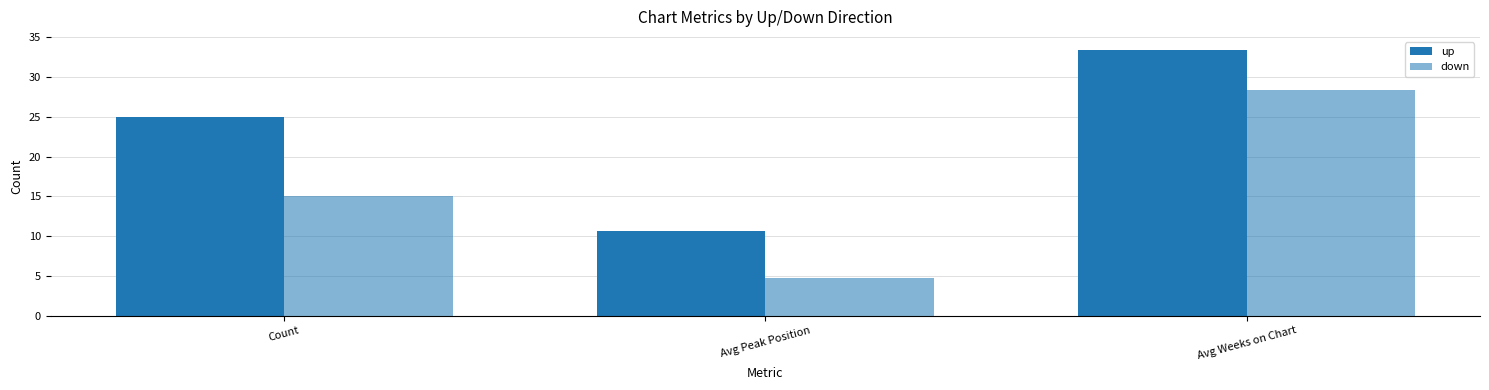

The value of up at Avg Peak Position is 6.5. True or false?

False